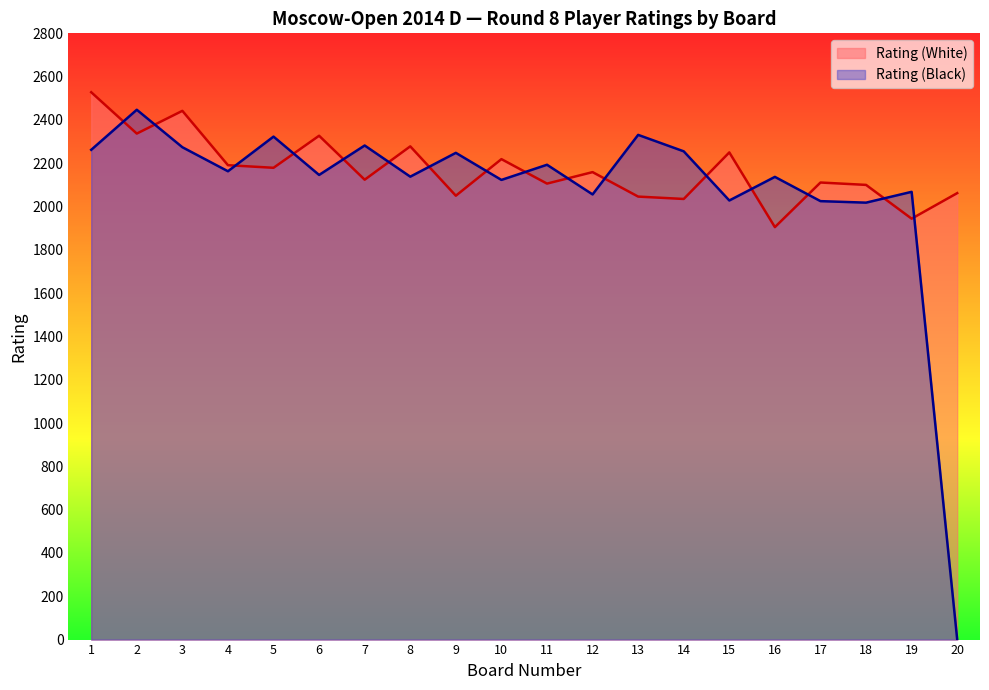

Which has a higher value, 20 or 13?

20